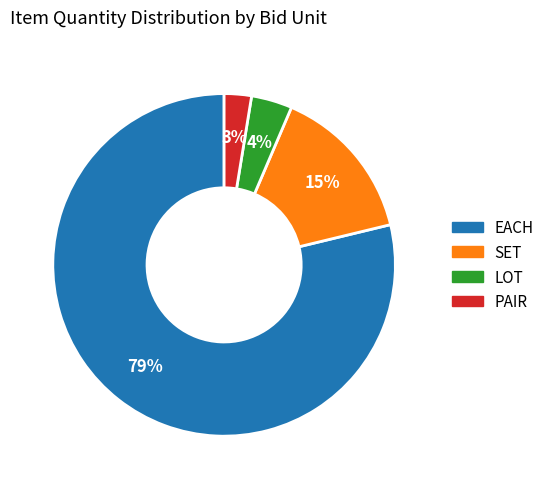

To the nearest percent, what is the average slice percentage?

25%